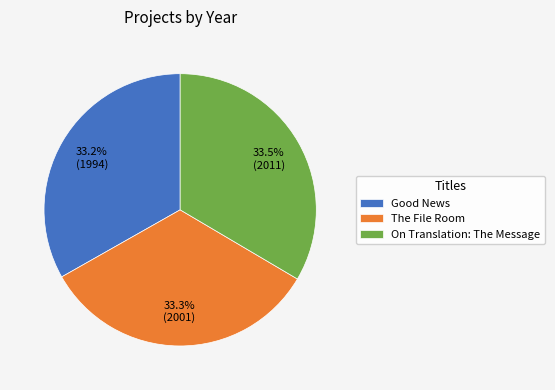

Do The File Room and On Translation: The Message together represent more than half of the pie?

Yes